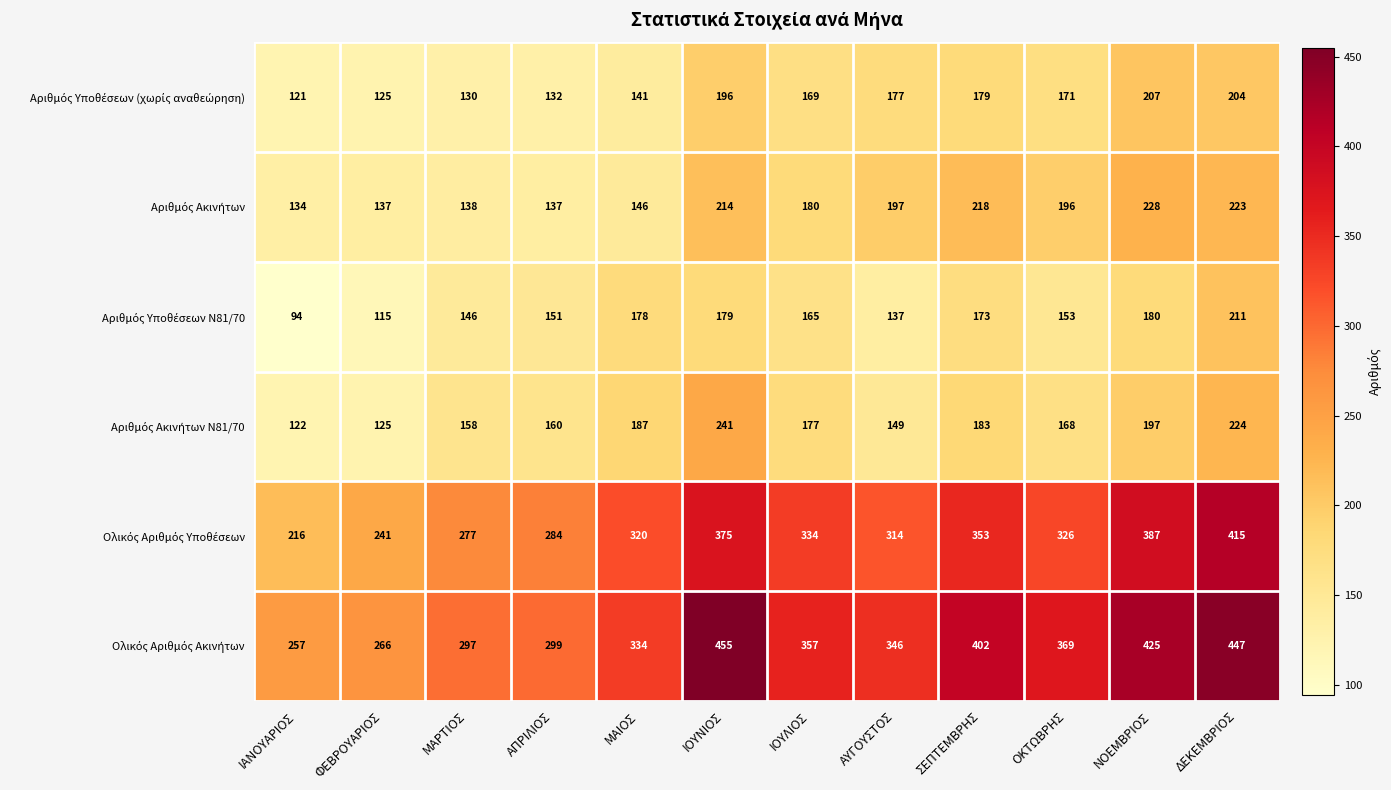

What is the difference between the highest and lowest values at ΟΚΤΩΒΡΗΣ?

216